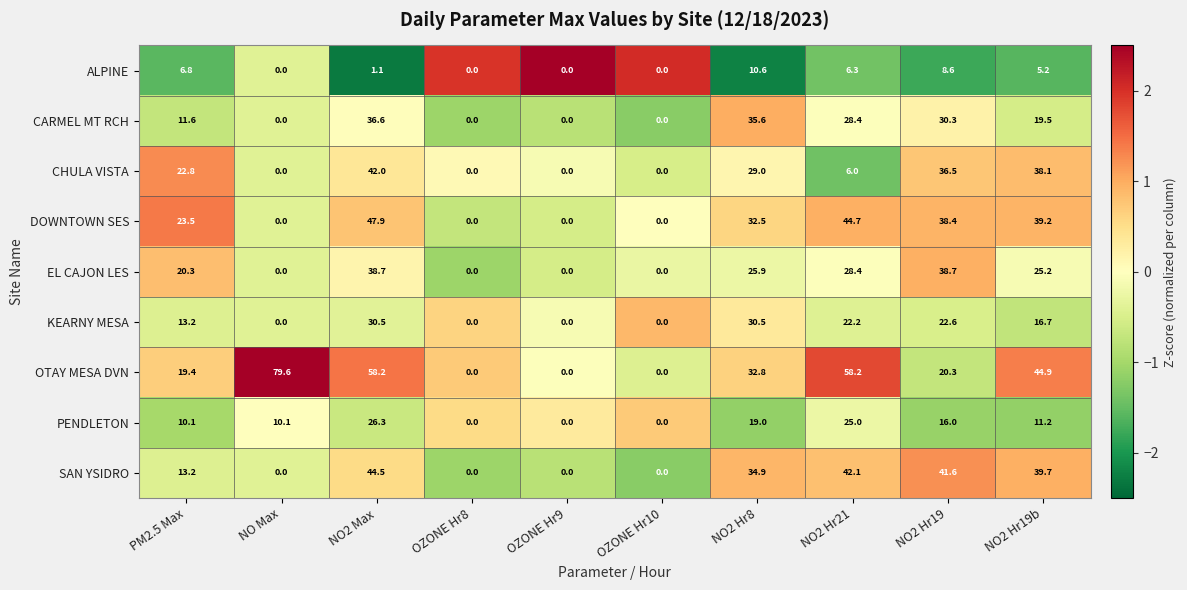

True or false: ALPINE has a value of 2.6 at NO2 Hr8.

False